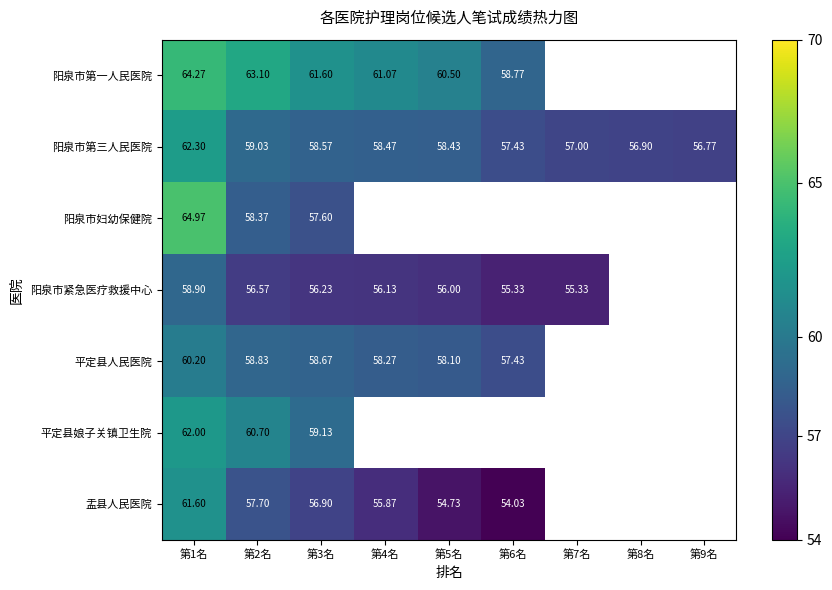

Rank the categories by 阳泉市第三人民医院 value from highest to lowest.

第1名, 第2名, 第3名, 第4名, 第5名, 第6名, 第7名, 第8名, 第9名